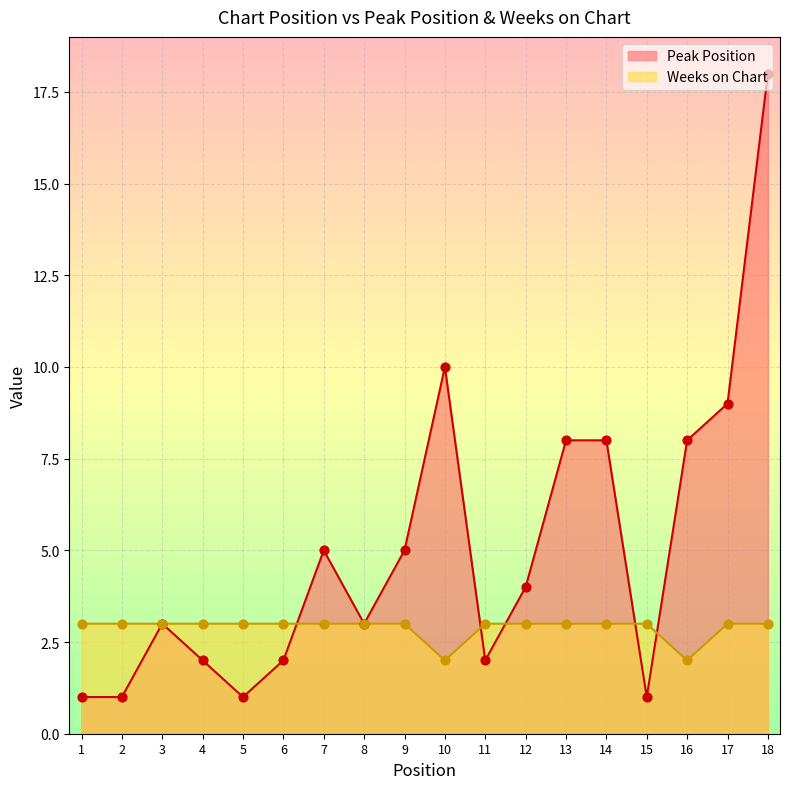

Which series reaches the maximum Y coordinate?

Peak Position